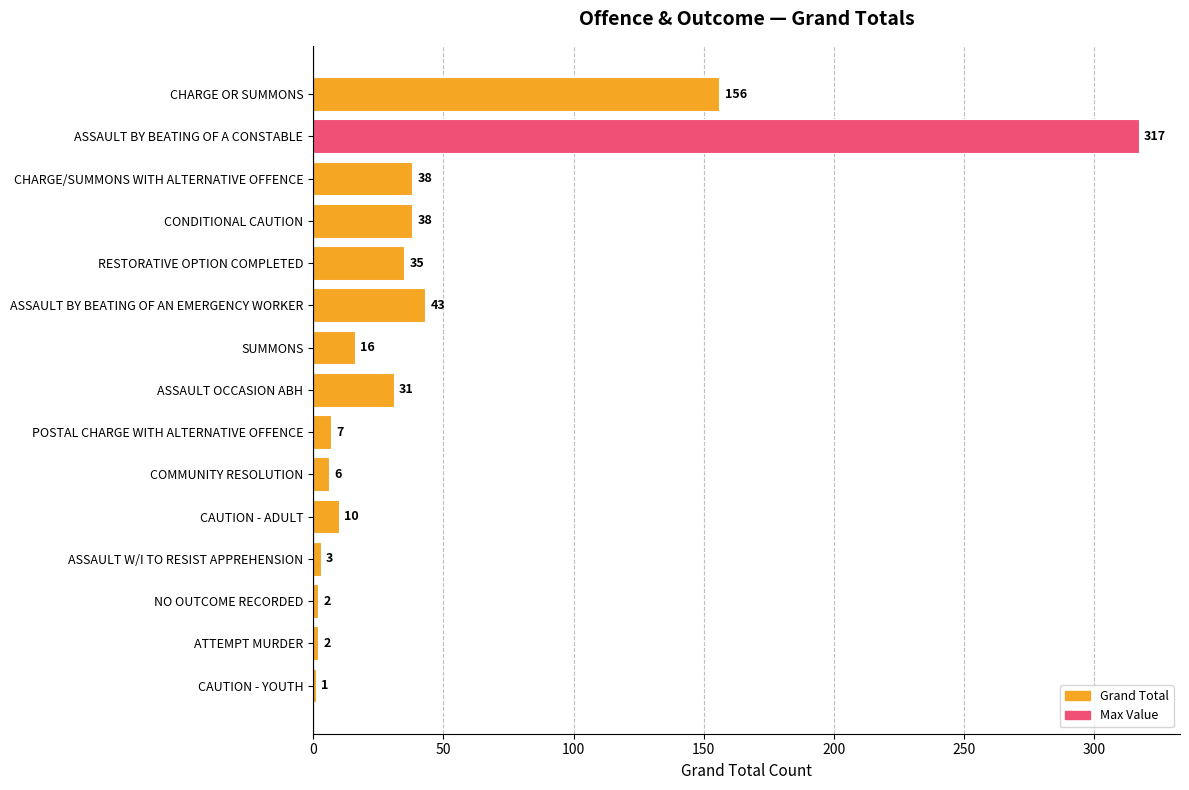

At which category does the chart reach its minimum across all series?

CAUTION - YOUTH